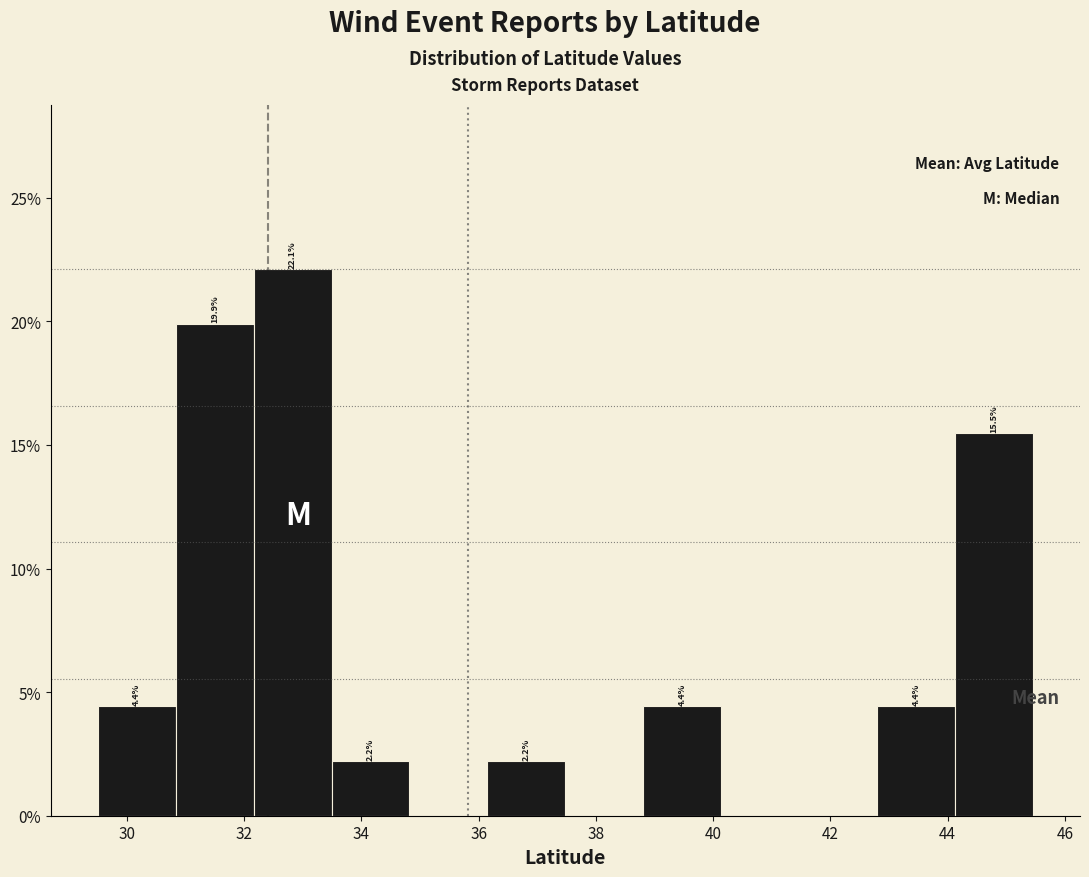

Which range on the x-axis has the tallest bar?

32.2 to 33.4